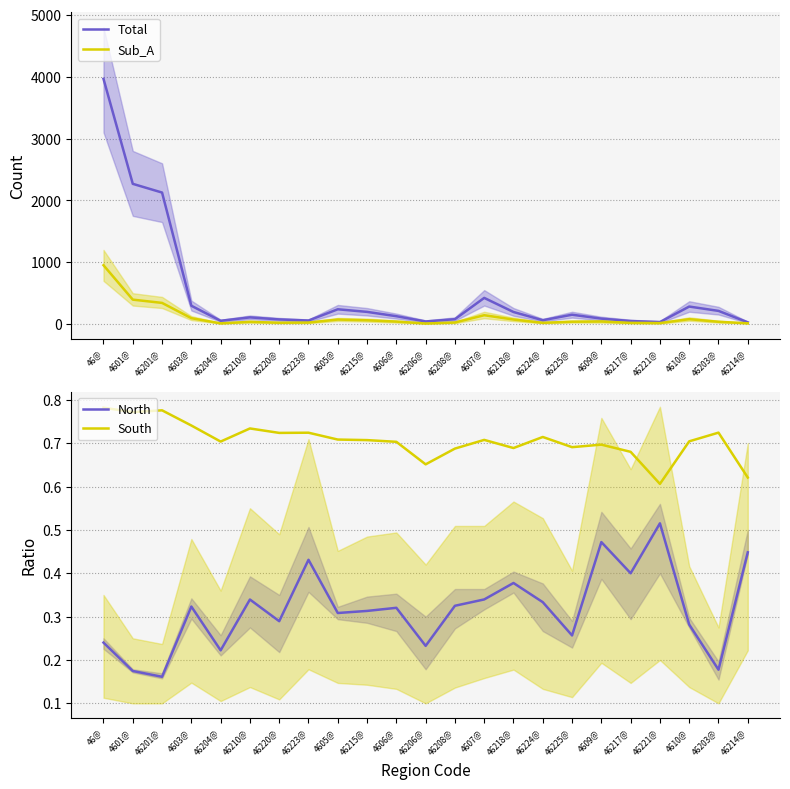

True or false: Sub_A has a value of 20.0 at 46217@.

True